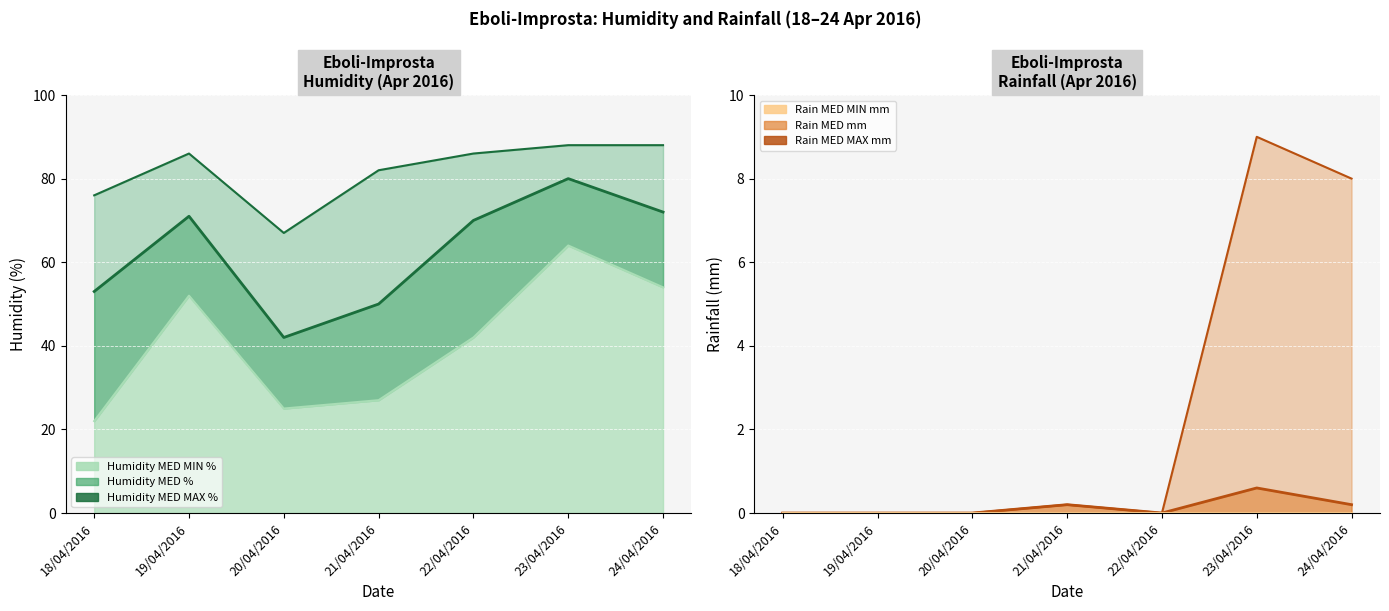

What is the label of the 2nd point from the right?

23/04/2016